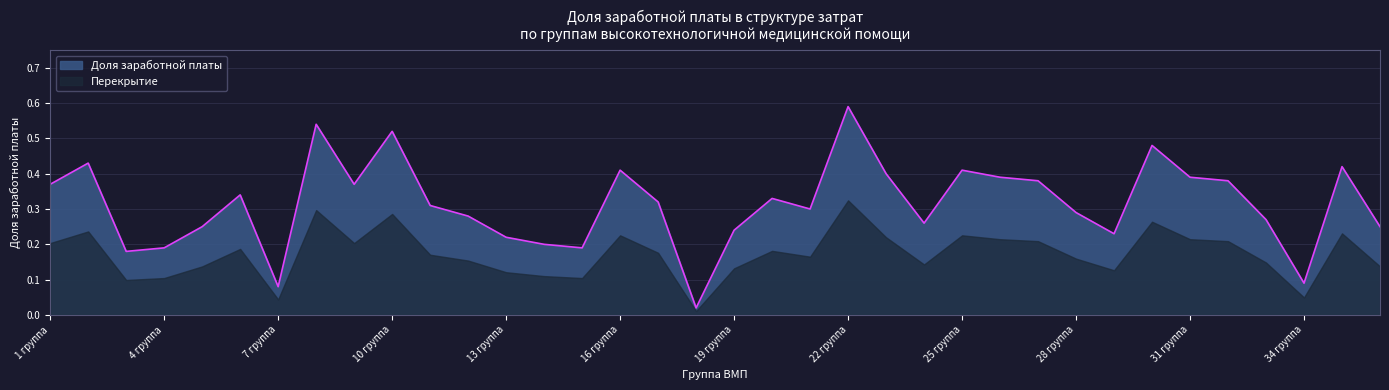

Count the number of categories in the chart.

36